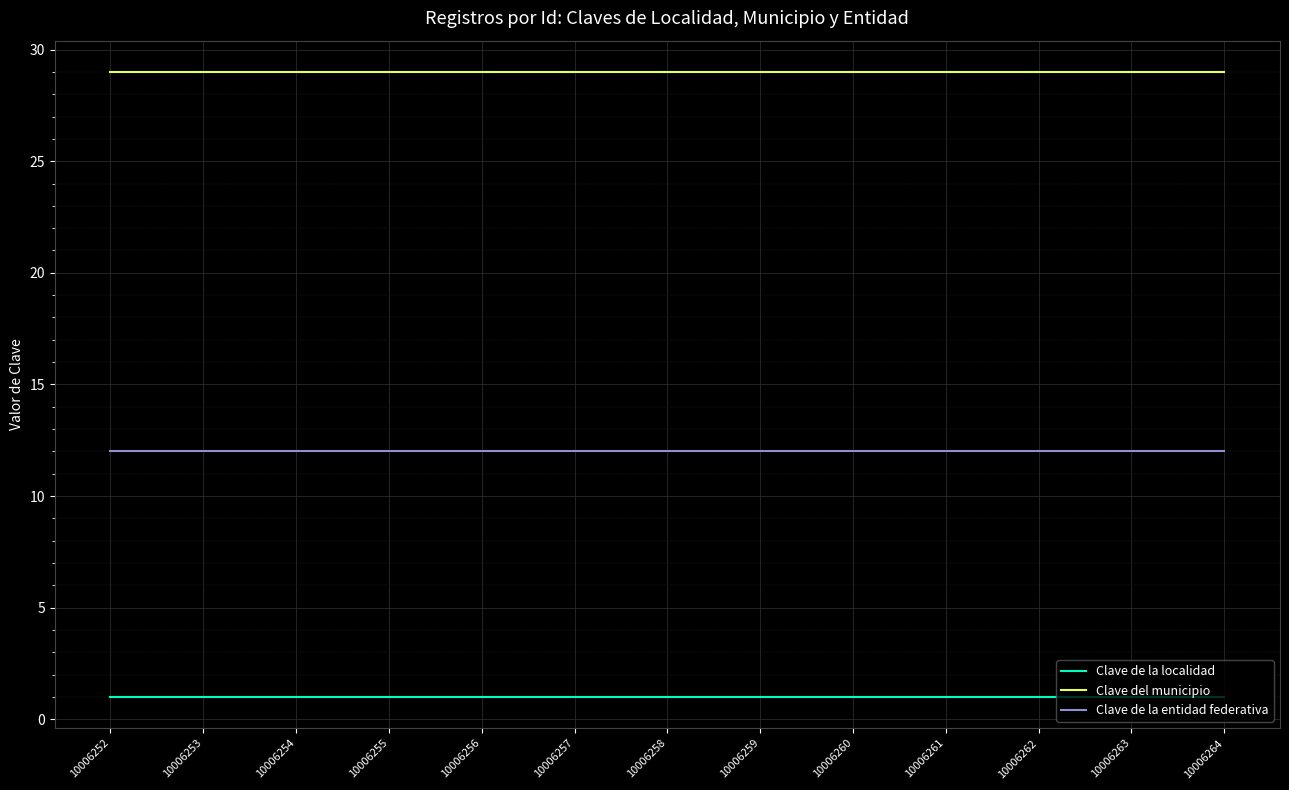

At how many categories does at least one series exceed 3?

13